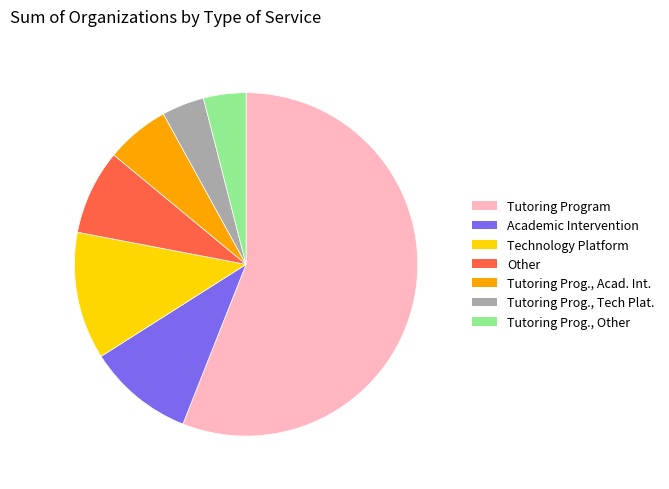

Is there a majority slice in this chart?

Yes